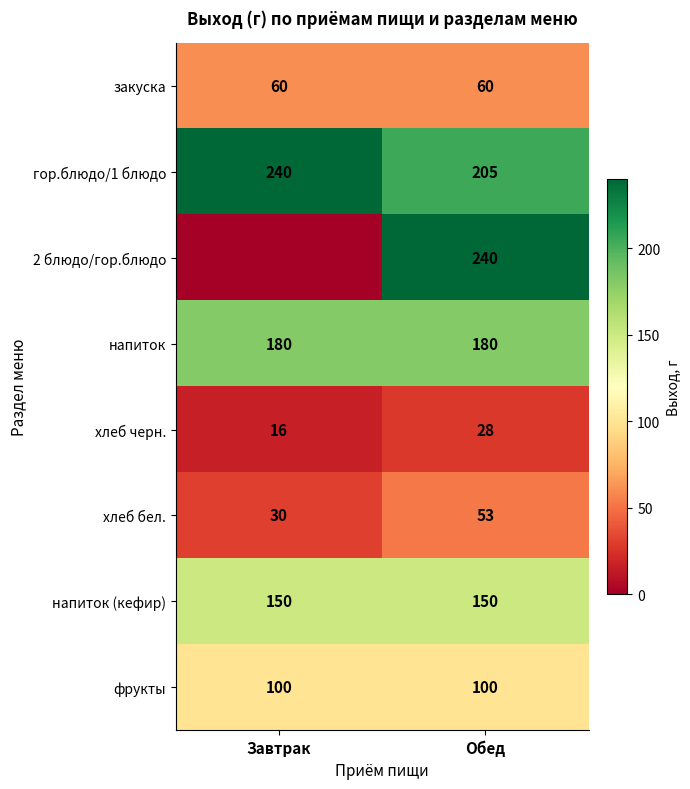

At Обед, list the series in order from largest to smallest.

2 блюдо/гор.блюдо, гор.блюдо/1 блюдо, напиток, напиток (кефир), фрукты, закуска, хлеб бел., хлеб черн.